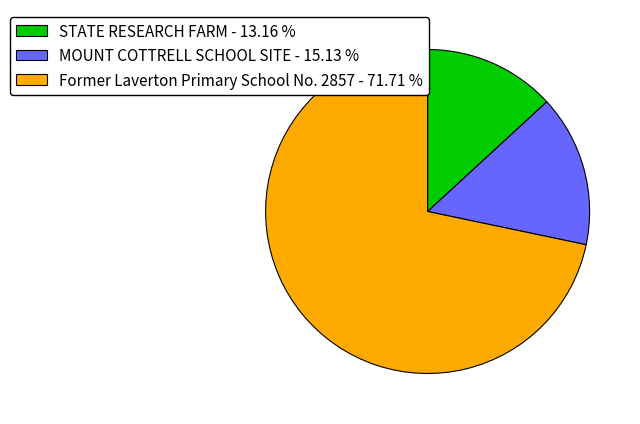

Is there any slice that represents more than half of the pie?

Yes